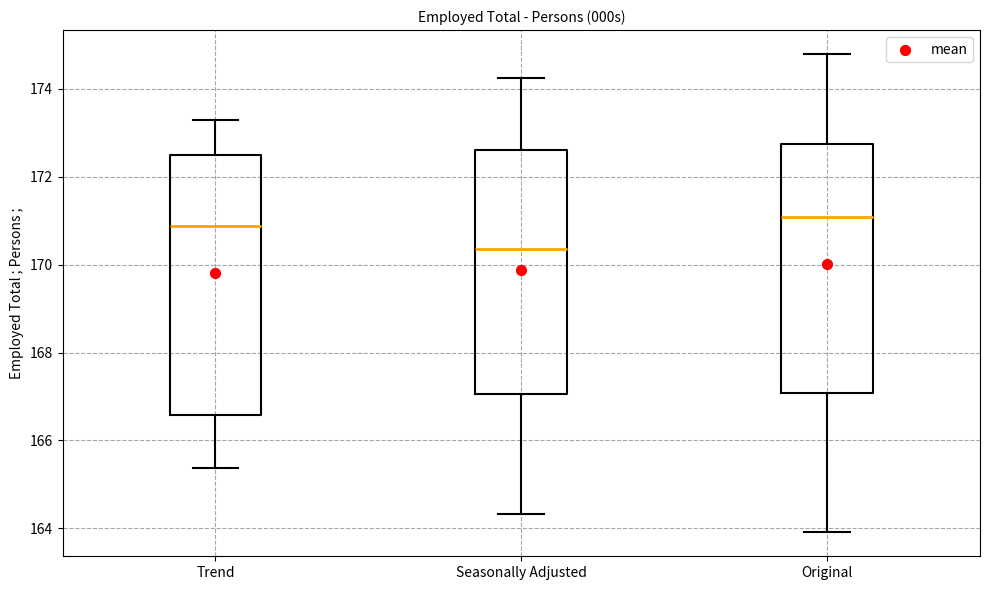

Reading left to right, transcribe this box plot: for each box, give where its median line is, the range the box spans, and where its two whiskers end, as read against the y-axis. The values are not printed on the chart, so give them approximately, as read against the axis.

Trend: median 170.8, box 166.6 to 172.4, whiskers 165.4 to 173.4
Seasonally Adjusted: median 170.4, box 167.0 to 172.6, whiskers 164.4 to 174.2
Original: median 171.0, box 167.0 to 172.8, whiskers 164.0 to 174.8